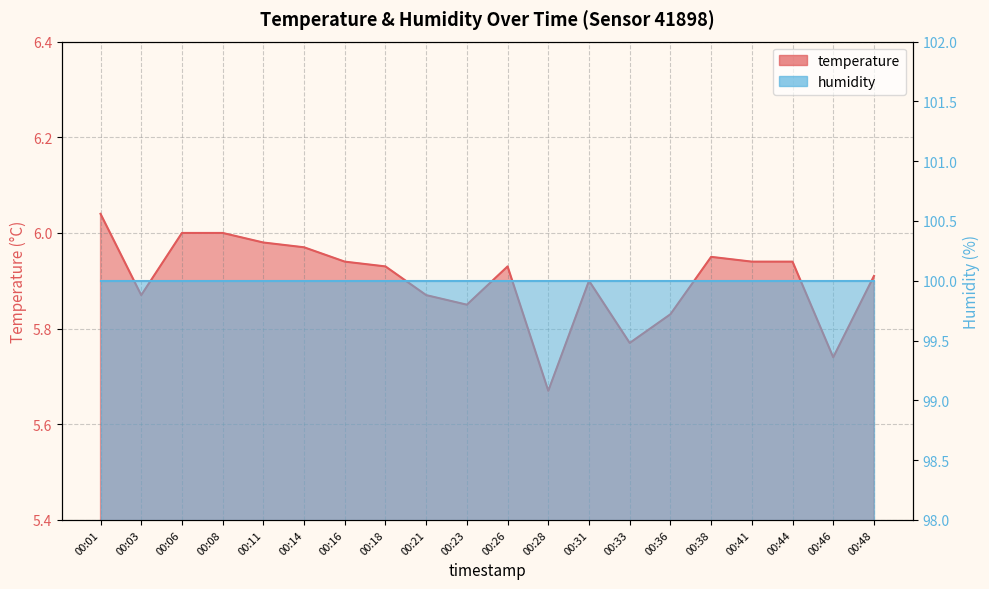

The chart shows a value of 5.7 at 00:46. True or false?

True